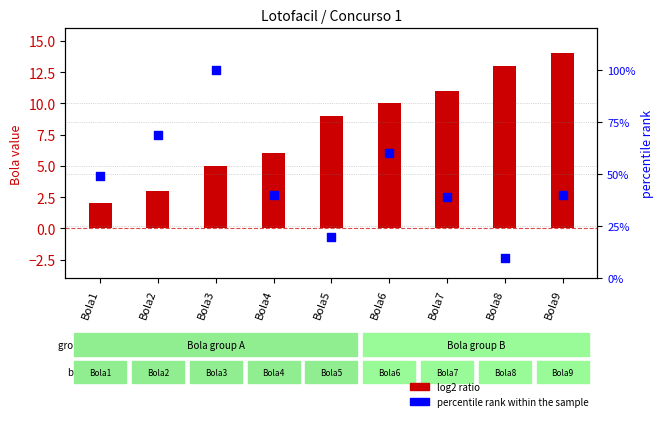

Which series has the largest Y range (max minus min)?

percentile rank within the sample